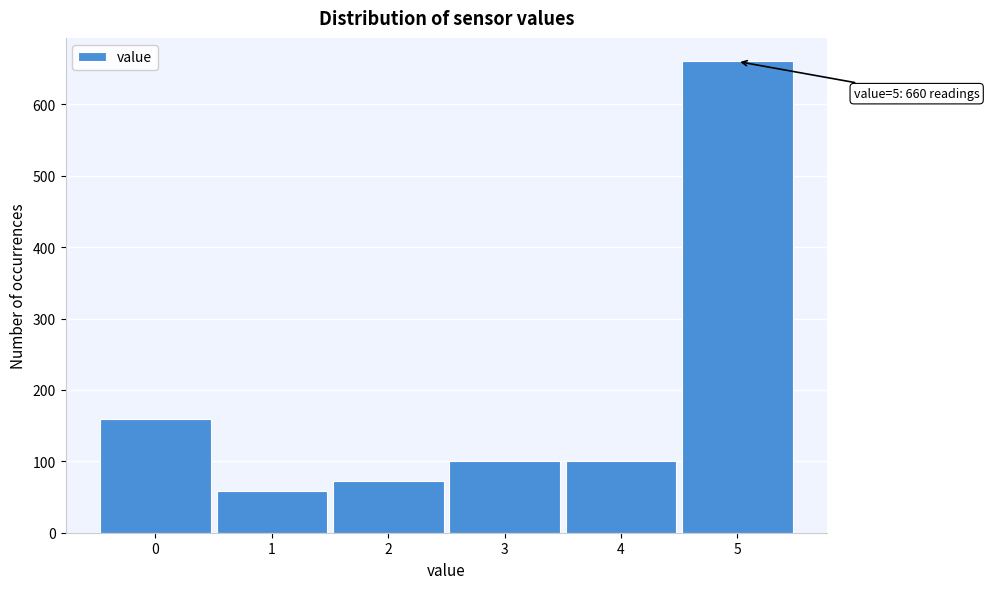

Reading left to right, what are all the values shown in this chart?

159	58	72	100	100	660